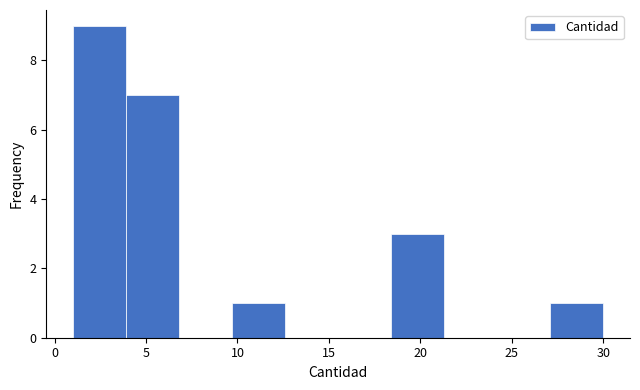

Reading left to right, transcribe this chart: for each bar, give the range it covers on the x-axis and its height. Neither the bar edges nor the heights are printed on the chart, so give them approximately, as read against the axes.

1.0 to 3.9: 9
3.9 to 6.8: 7
6.8 to 9.7: 0
9.7 to 12.6: 1
12.6 to 15.5: 0
15.5 to 18.4: 0
18.4 to 21.3: 3
21.3 to 24.2: 0
24.2 to 27.1: 0
27.1 to 30.0: 1